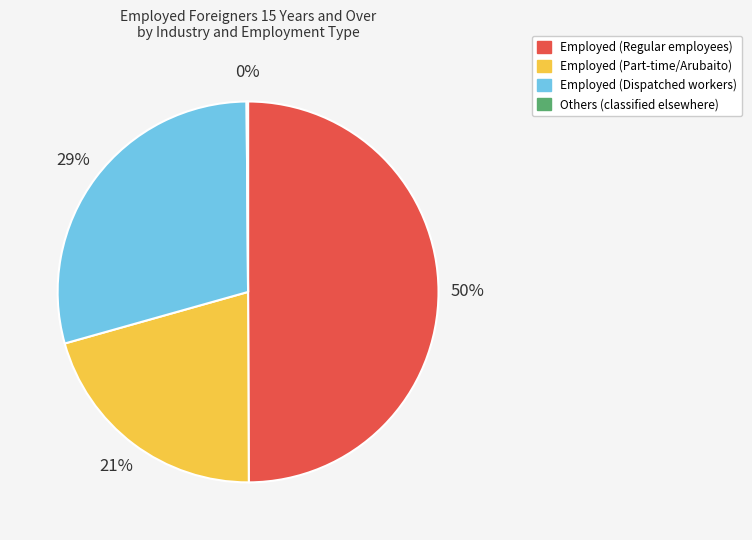

To the nearest percent, what is the average slice percentage?

25%